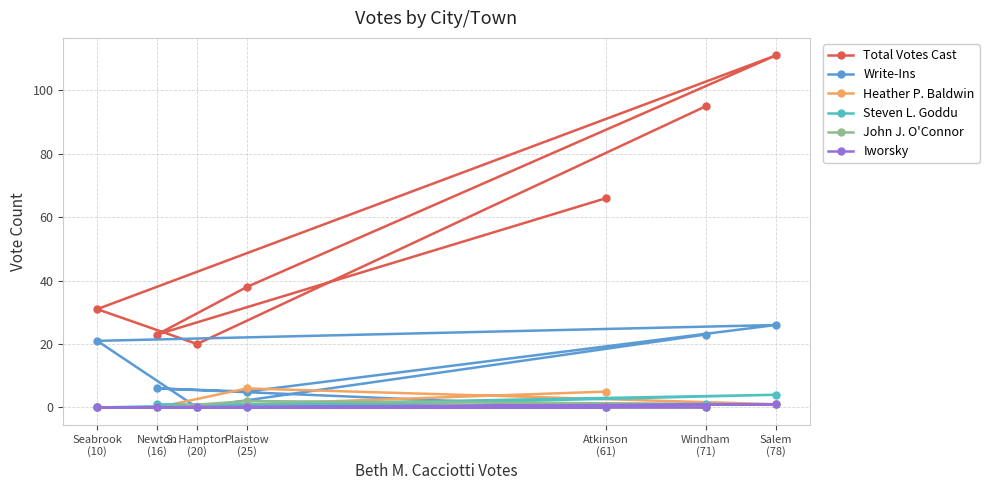

What is the label of the 1st point from the right?

Salem
(78)